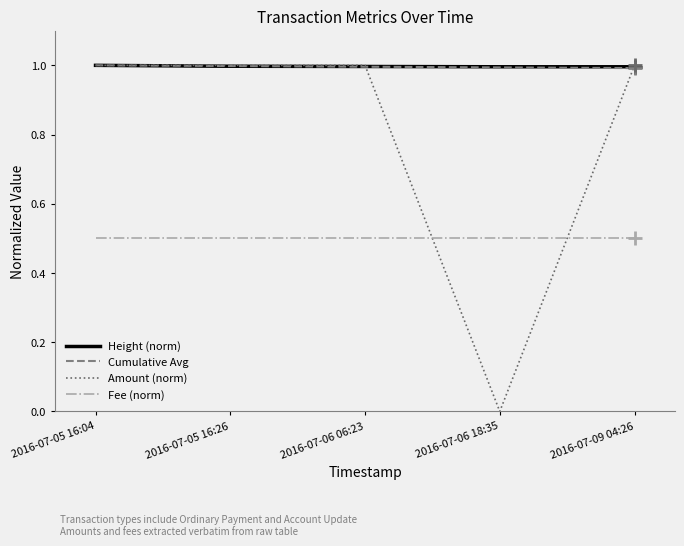

How many Height (norm) values are between 0 and 1?

5